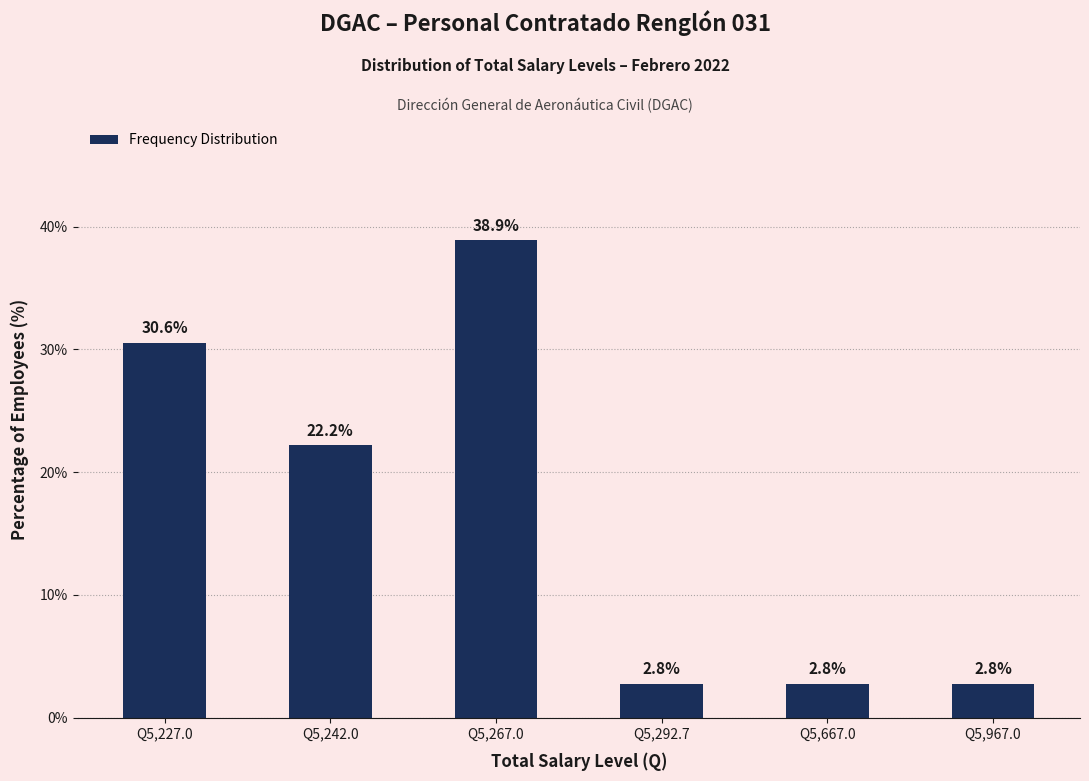

The chart shows a value of 18.5 at Q5,267.0. True or false?

False